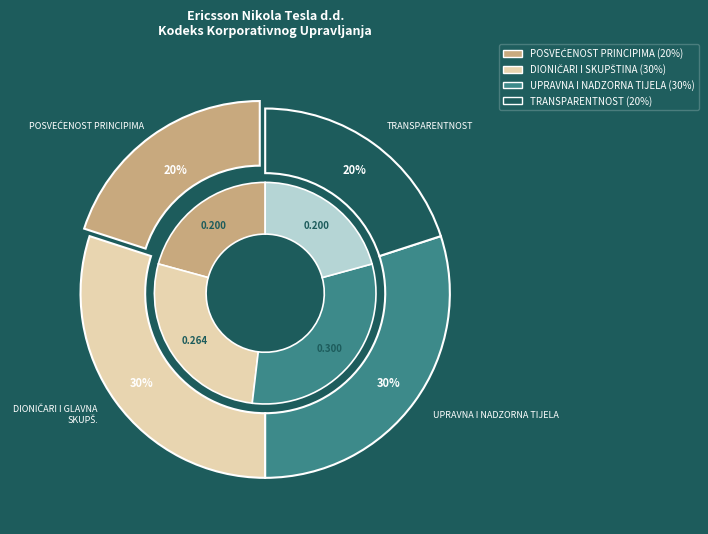

What portion of the pie excludes TRANSPARENTNOST?

80.0%